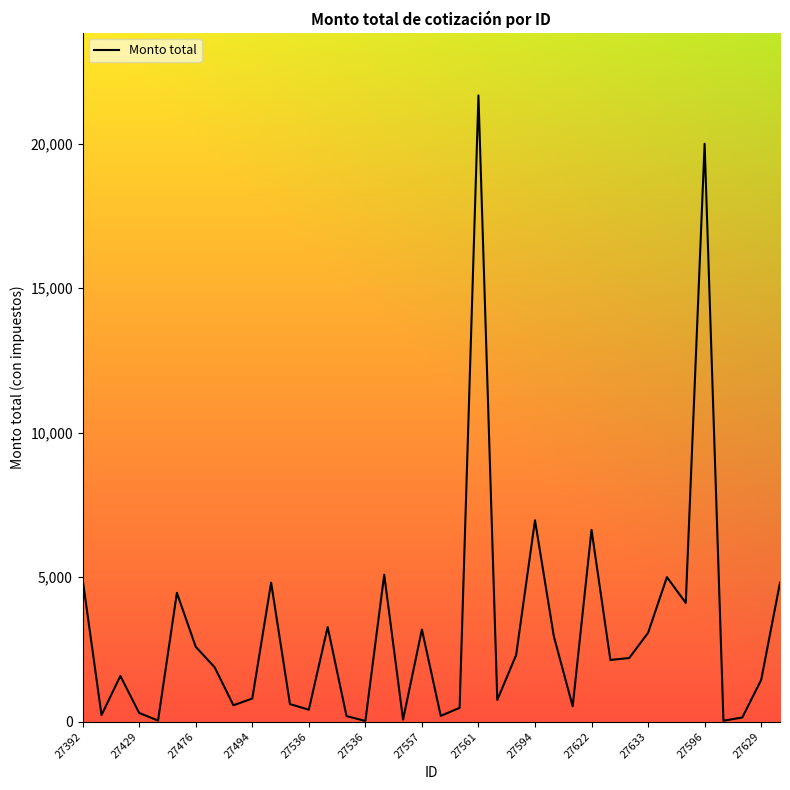

What is the greatest value displayed?

21672.0